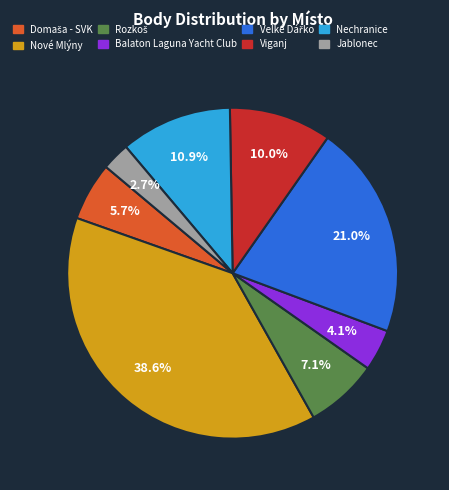

Is there a majority slice in this chart?

No